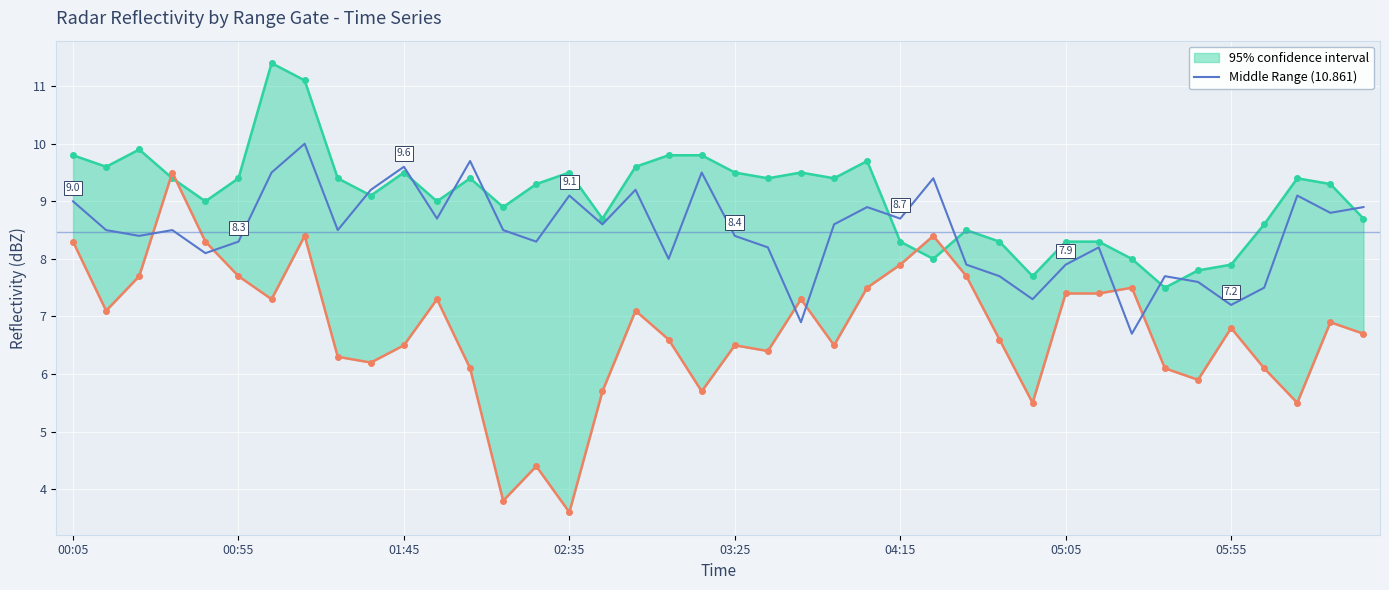

How many lines are shown in the chart?

1